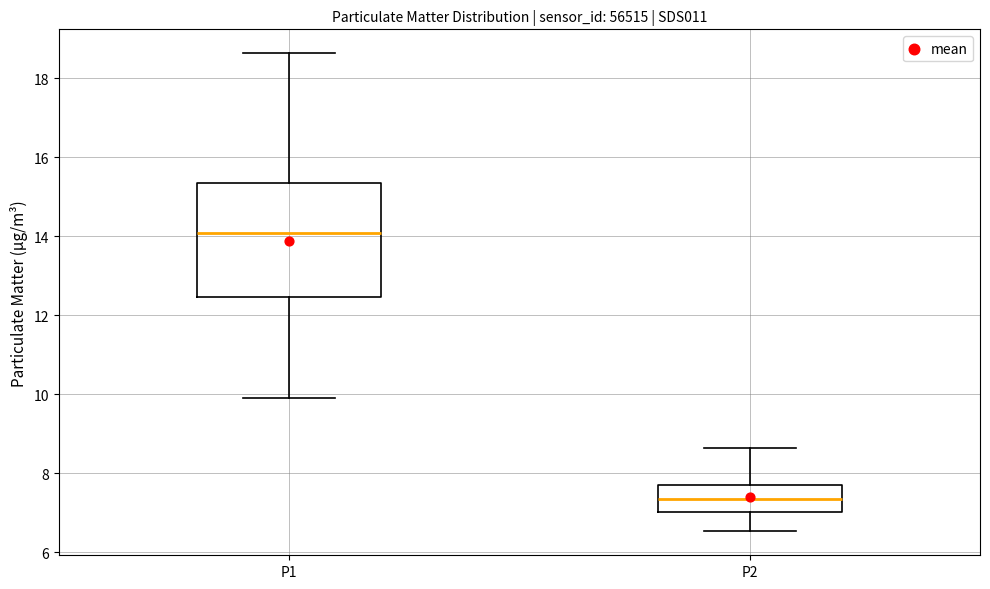

Where does the upper whisker of the box for P2 end on the y-axis? The values are not printed on the chart, so give them approximately, as read against the axis.

8.6